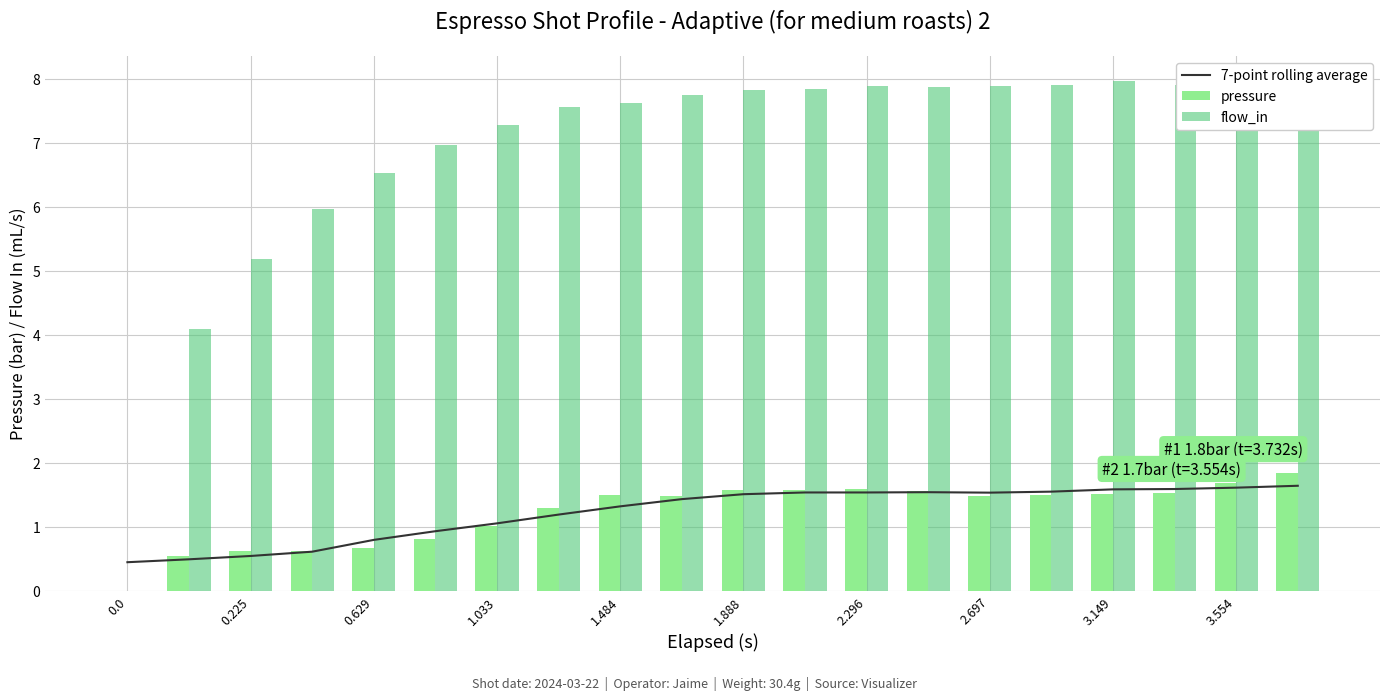

What is the maximum value for pressure?

1.8